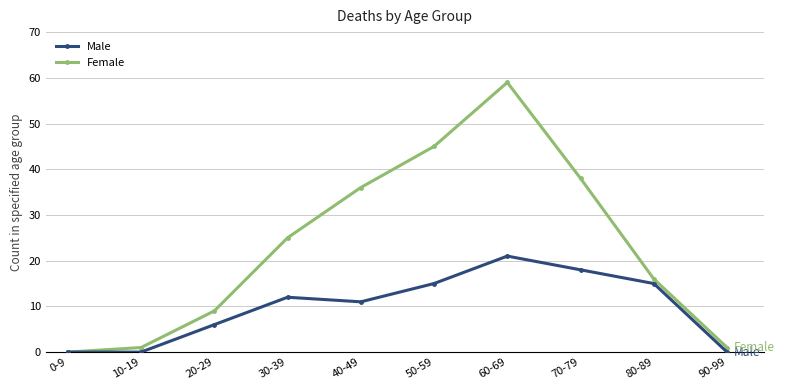

What is the sum of the Male values at 40-49 and 50-59?

26